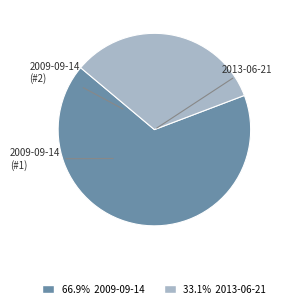

Does any single category account for the majority?

Yes